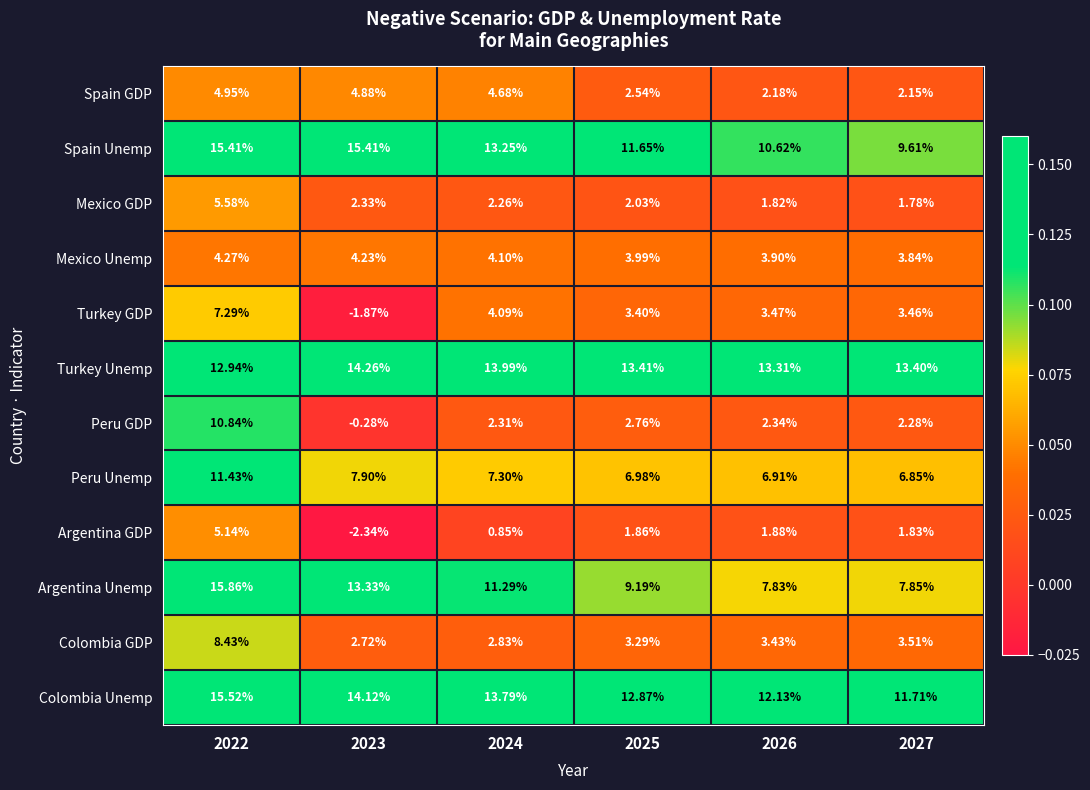

Which series has the largest total across all categories?

Turkey Unemp